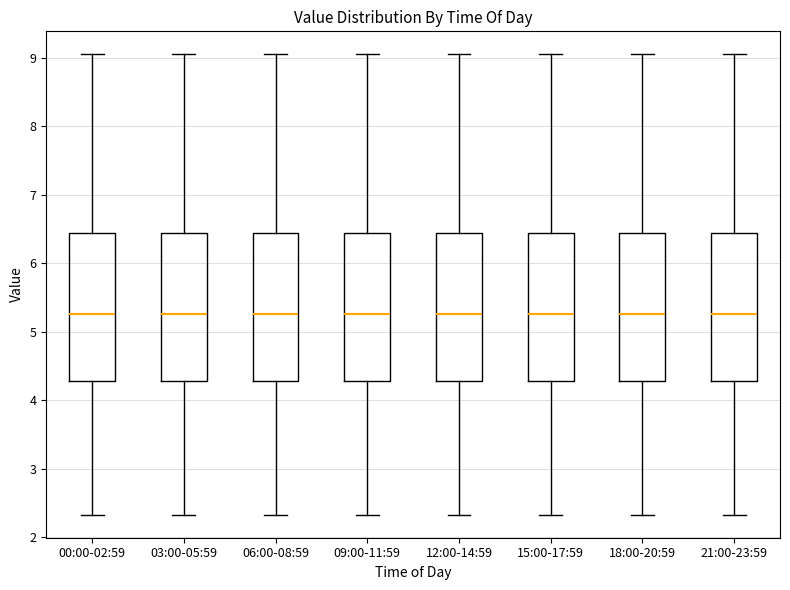

Reading left to right, read every box against the y-axis: the position of its median line, the range the box covers, and the ends of its whiskers. The values are not printed on the chart, so give them approximately, as read against the axis.

00:00-02:59: median 5.3, box 4.3 to 6.4, whiskers 2.3 to 9.1
03:00-05:59: median 5.3, box 4.3 to 6.4, whiskers 2.3 to 9.1
06:00-08:59: median 5.3, box 4.3 to 6.4, whiskers 2.3 to 9.1
09:00-11:59: median 5.3, box 4.3 to 6.4, whiskers 2.3 to 9.1
12:00-14:59: median 5.3, box 4.3 to 6.4, whiskers 2.3 to 9.1
15:00-17:59: median 5.3, box 4.3 to 6.4, whiskers 2.3 to 9.1
18:00-20:59: median 5.3, box 4.3 to 6.4, whiskers 2.3 to 9.1
21:00-23:59: median 5.3, box 4.3 to 6.4, whiskers 2.3 to 9.1